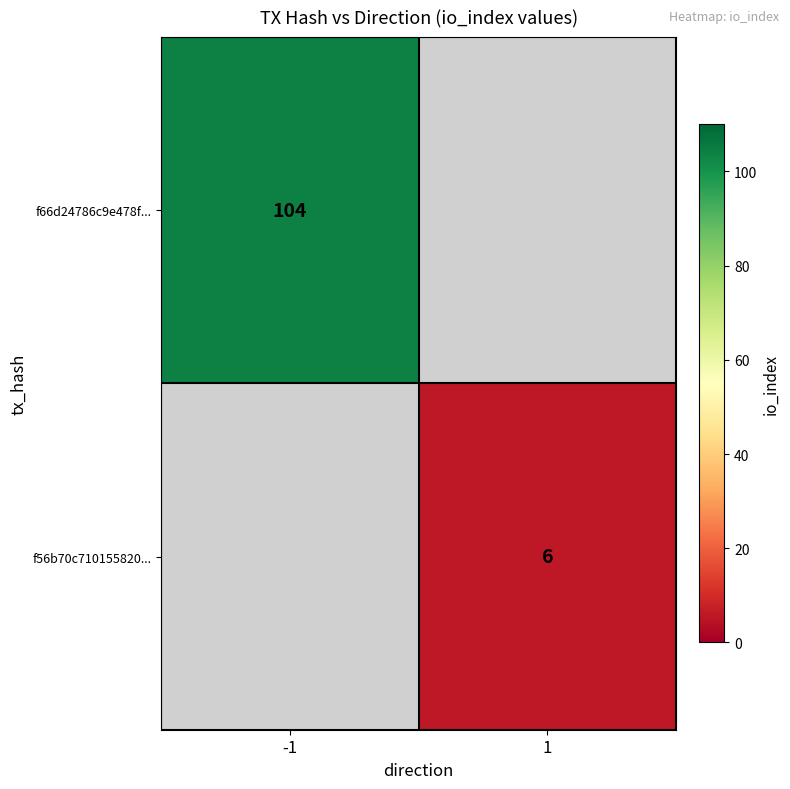

How many series are shown in this chart?

2